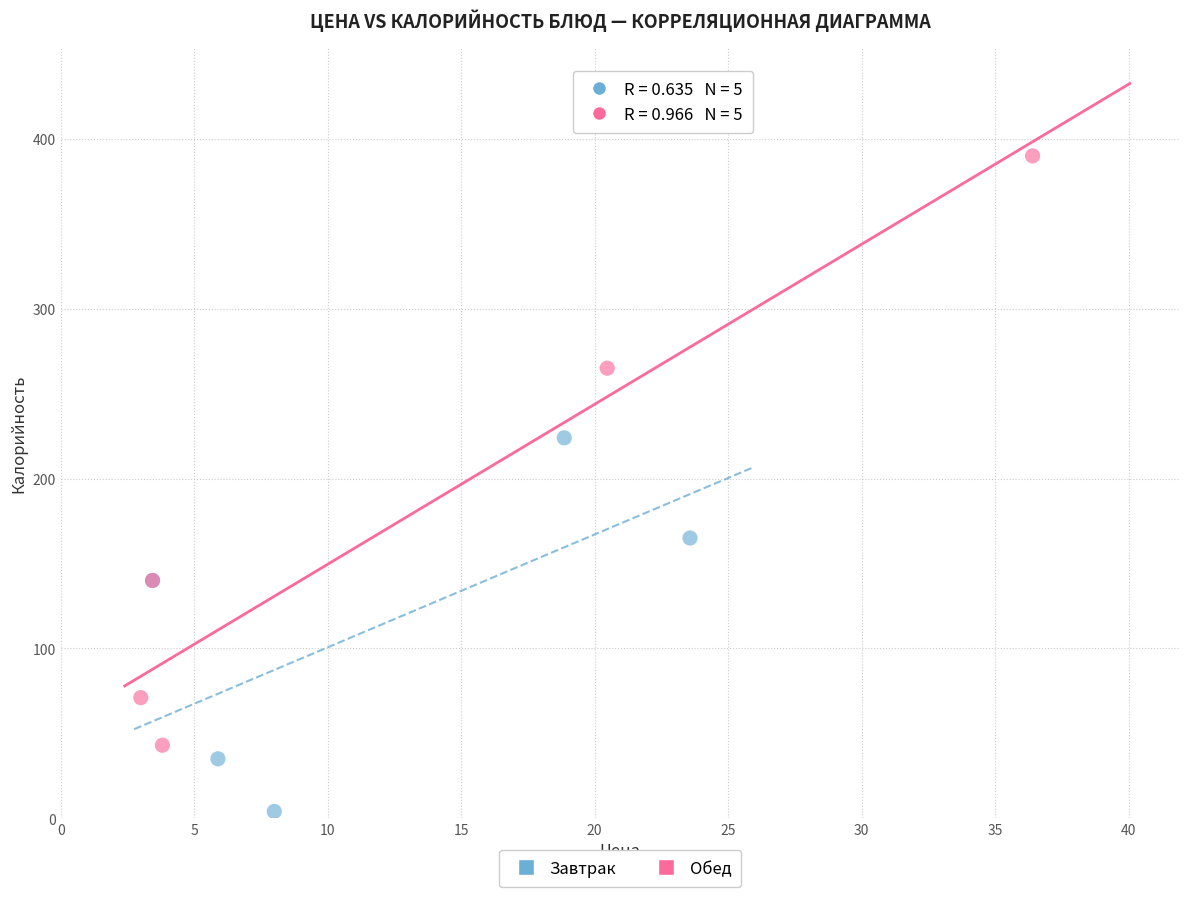

Which series contains the lowest Y value?

Завтрак